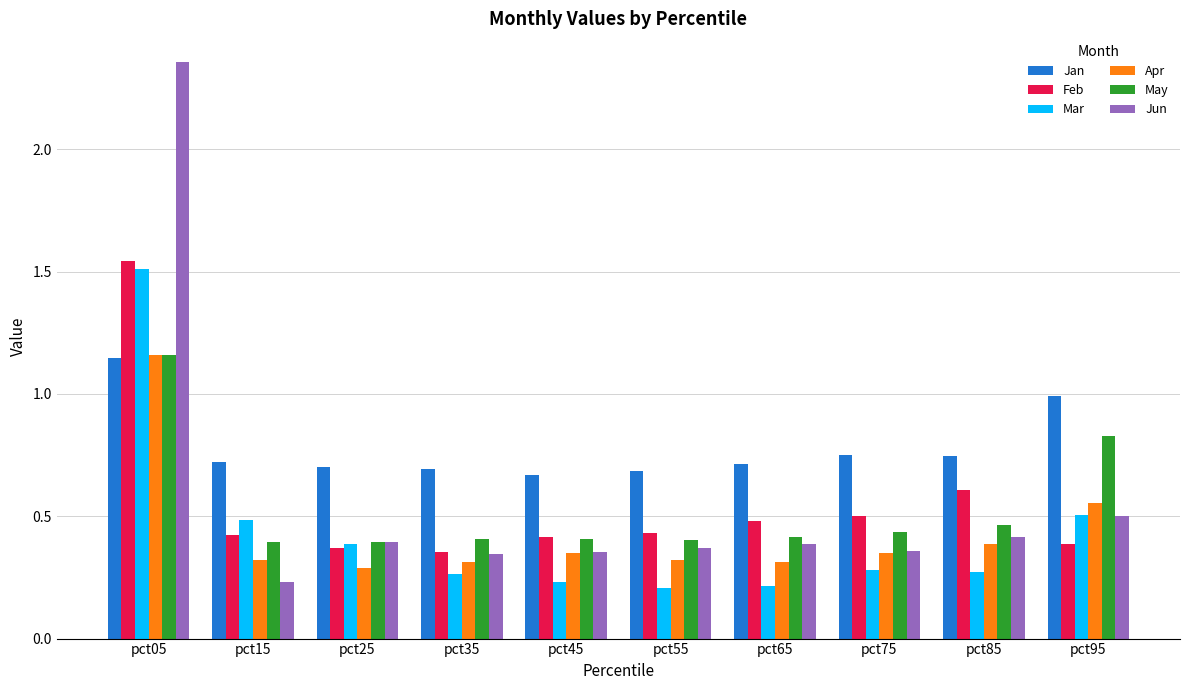

What is the sum of all Jan values?

7.8